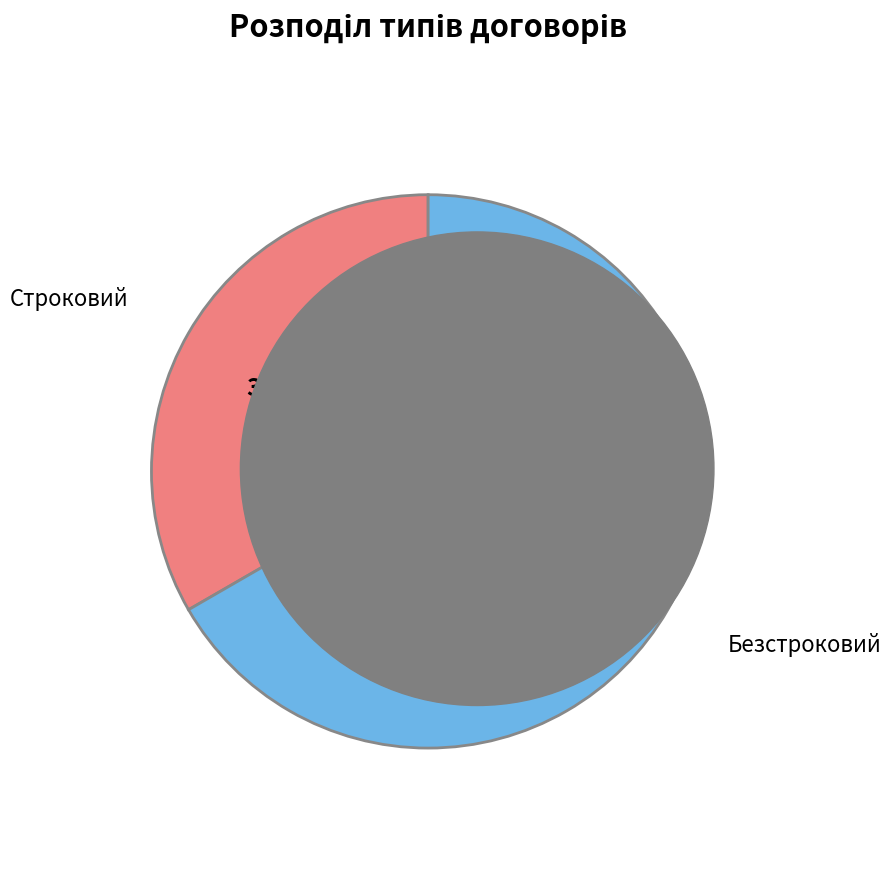

To the nearest percent, what is the difference between the Безстроковий and Строковий slice percentages?

33%